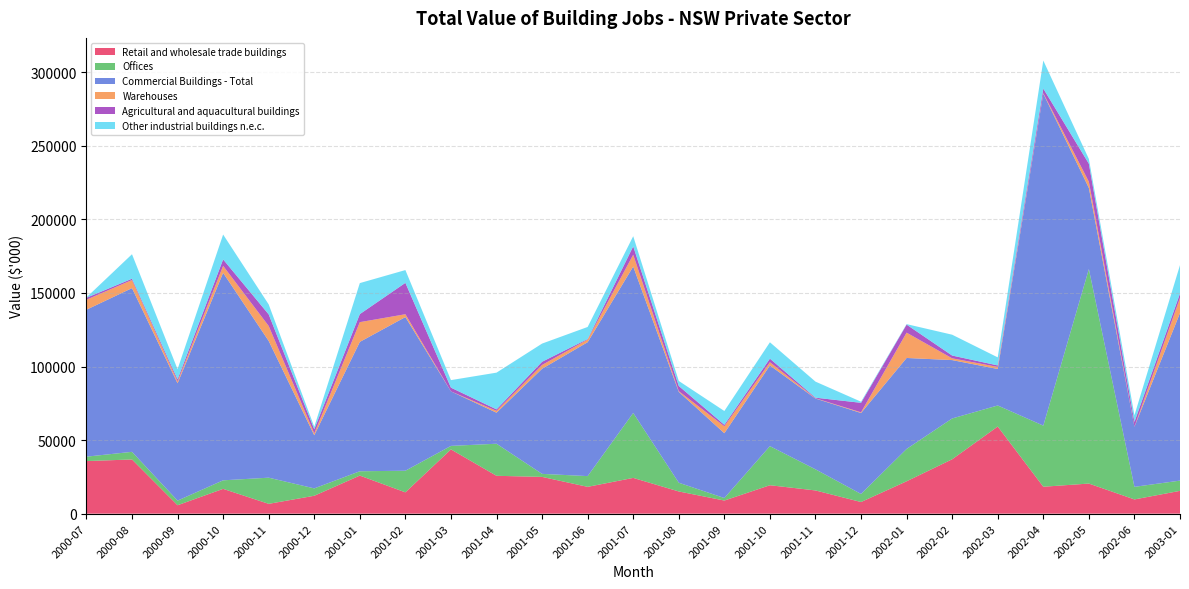

Reading right to left, what are all the values shown in this chart?

Retail and wholesale trade buildings: 15495	9669	20453	18292	59209	36960	22006	7907	15783	19317	8908	15089	24299	18222	24987	25727	43675	14481	25880	12162	6670	16857	5718	36827	35746
Offices: 6967	8559	145786	41540	14314	27739	21974	5475	14354	26570	1717	5938	44158	7300	2056	21805	2375	14695	2934	5021	17782	5800	3152	5187	2991
Commercial Buildings - Total: 113887	40788	55117	225597	24797	39664	61825	55027	48113	54828	44047	61742	99502	91001	71432	21077	37041	104444	87922	36102	92924	141008	79736	111263	99856
Warehouses: 10235	60	4215	350	1401	1200	17206	460	186	2207	4725	477	8034	1813	2570	1250	0	1916	13410	1258	10164	4728	1264	5518	6812
Agricultural and aquacultural buildings: 3040	3260	12239	3112	1020	1890	5457	6453	404	2431	1000	3520	5660	360	2182	1015	2548	21326	5470	2815	7885	4400	1380	874	1304
Other industrial buildings n.e.c.: 19303	4500	3250	19048	5476	14167	340	766	10896	11124	9370	3430	6910	8187	12362	24960	5126	8688	21080	1698	6770	16900	6950	16645	245